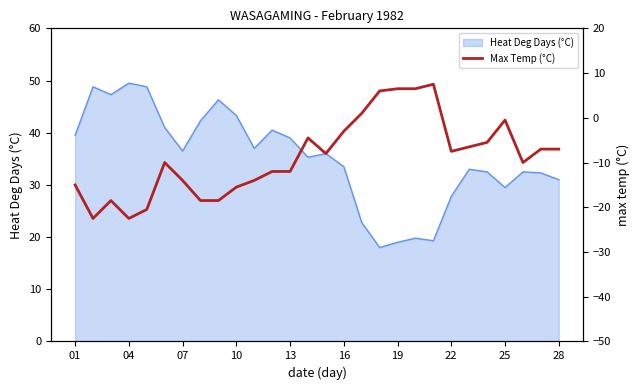

The Heat Deg Days (°C) series shows 33.5 at 16. True or false?

True